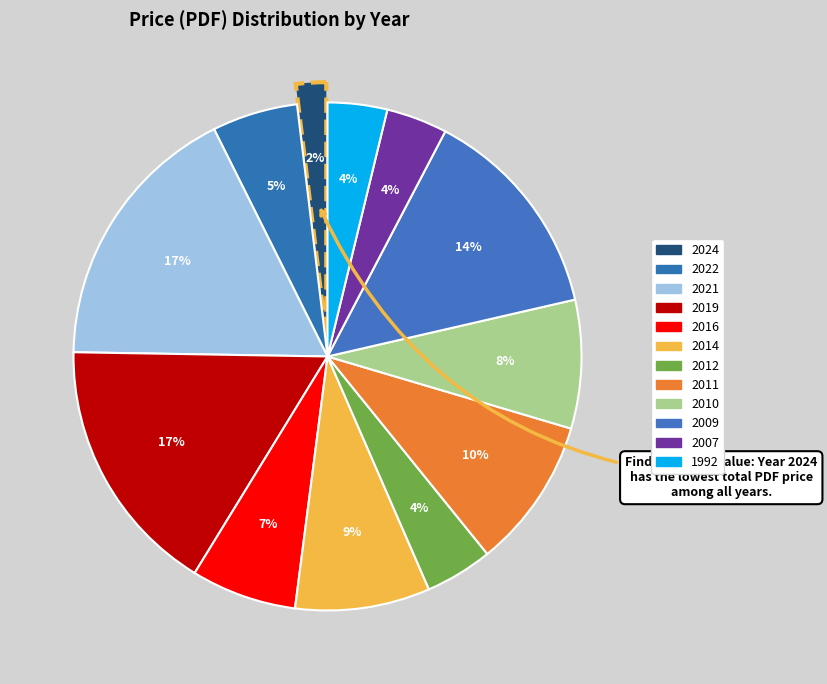

Does any single category account for the majority?

No